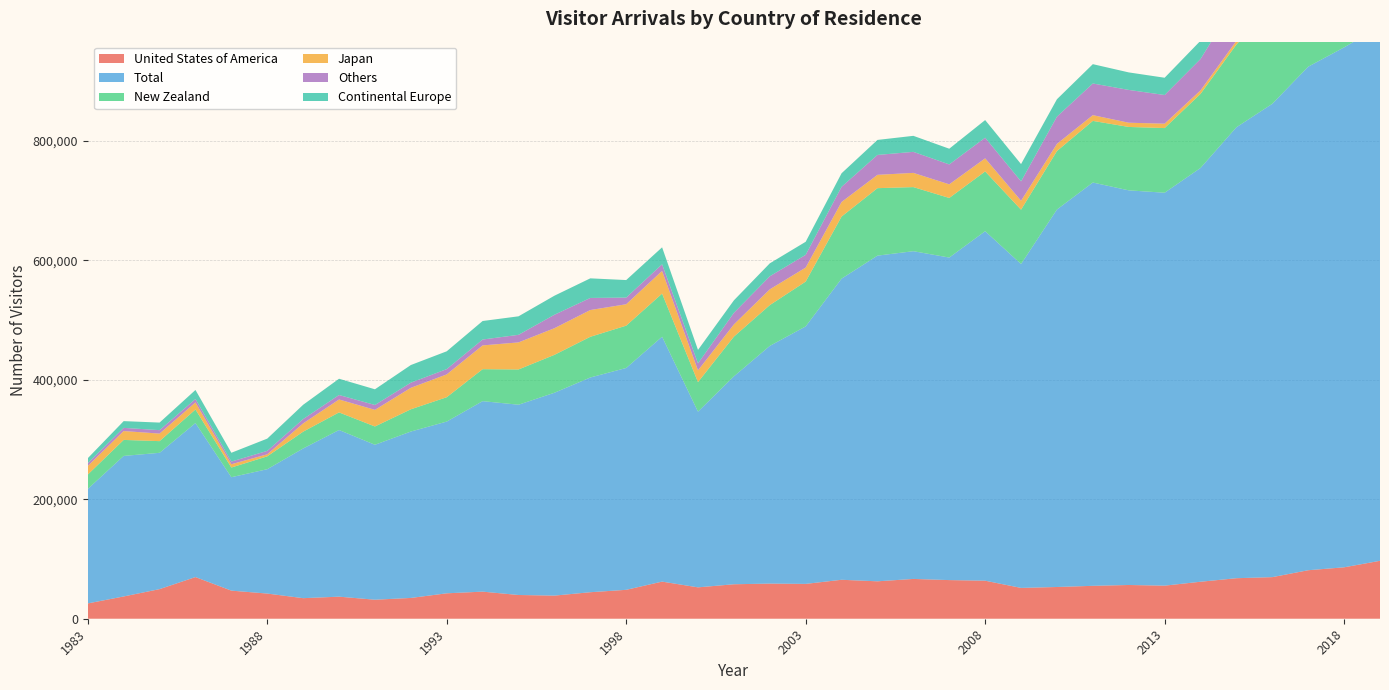

Reading left to right, extract all data points from this chart.

United States of America: 25636	37285	49557	69732	47037	42144	34425	36928	31842	34802	42557	45351	39736	38707	44376	48390	62131	52534	57711	58815	58323	65211	62640	66631	64687	63667	51592	53122	55089	56478	55385	61924	67831	69628	81198	86075	96968
Total: 191616	235227	228175	257824	189866	208155	250565	278996	259350	278534	287462	318874	318495	339560	359441	371342	409955	294070	348014	397859	431000	504075	545145	548589	539881	585031	542186	631868	675050	660590	657707	692630	754835	792320	842884	870309	894389
New Zealand: 24048	26803	19540	22720	16197	21507	28128	29432	30631	37227	40778	53495	59019	63430	68116	70840	72156	49470	66472	68293	75016	103900	112932	107277	99744	100018	90898	97857	103181	106122	108239	123968	138537	163836	184595	198718	205998
Japan: 14401	14864	12601	11801	5487	3425	13840	21619	27802	35960	38203	39782	45300	44598	44783	35833	37930	19674	20411	26382	23464	24392	22304	23794	22800	21918	14975	12011	9616	7069	7314	5888	6092	6274	6350	11903	14868
Others: 4661	5320	5800	5748	4490	5751	7260	7532	8161	8613	8864	9846	12687	22533	20250	11161	11137	11722	19422	21863	21326	25372	33323	35221	33340	34566	32463	45597	53005	54915	48002	52511	66912	82063	87348	89349	88983
Continental Europe: 8330	11283	12667	15088	14726	20498	23916	27211	26265	29513	29786	31004	30968	31875	32806	29334	28371	22506	20917	21654	21847	22720	25123	26801	26311	29512	28926	29115	32354	29327	28905	30585	31195	31916	34638	37433	36058